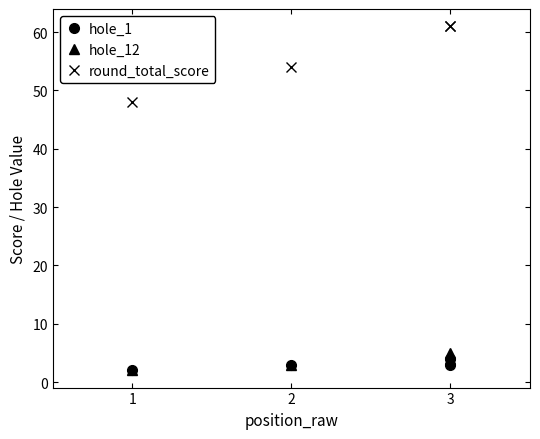

What is the value of the hole_1 point at the 3rd from the left?

3